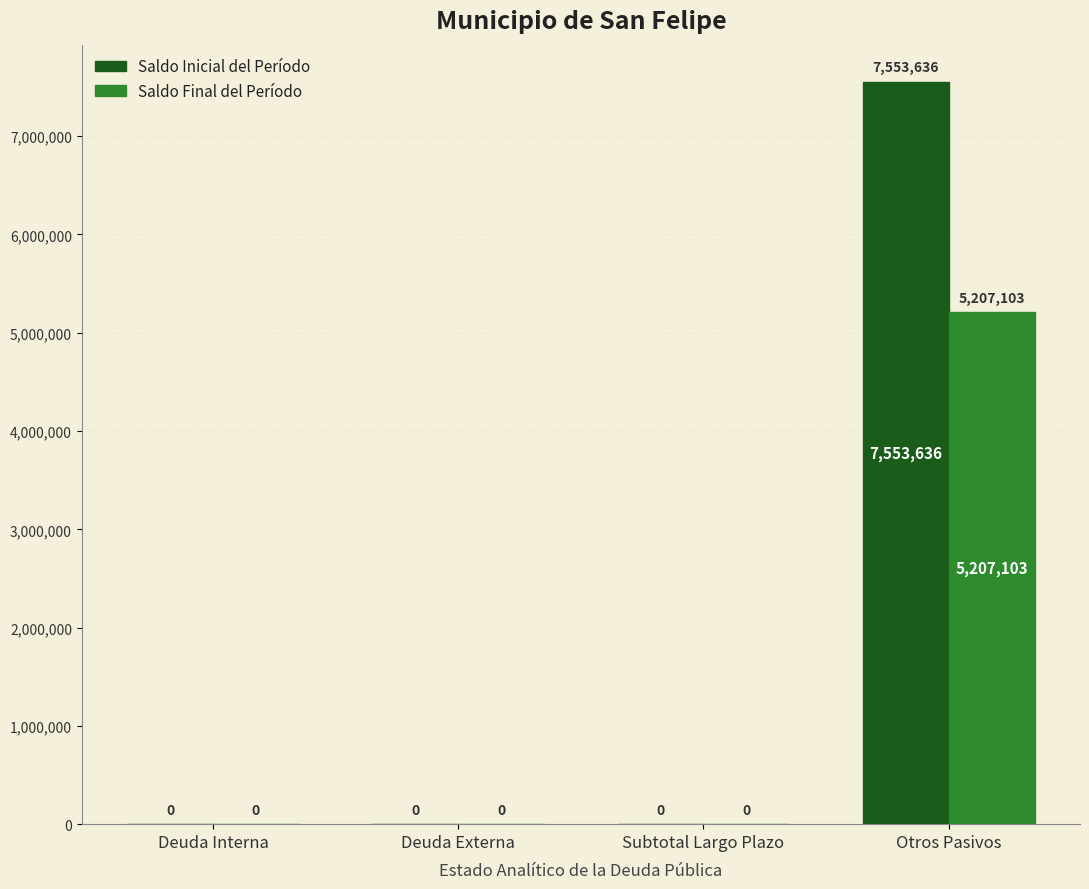

What are all the series names shown in the legend?

Saldo Inicial del Período, Saldo Final del Período